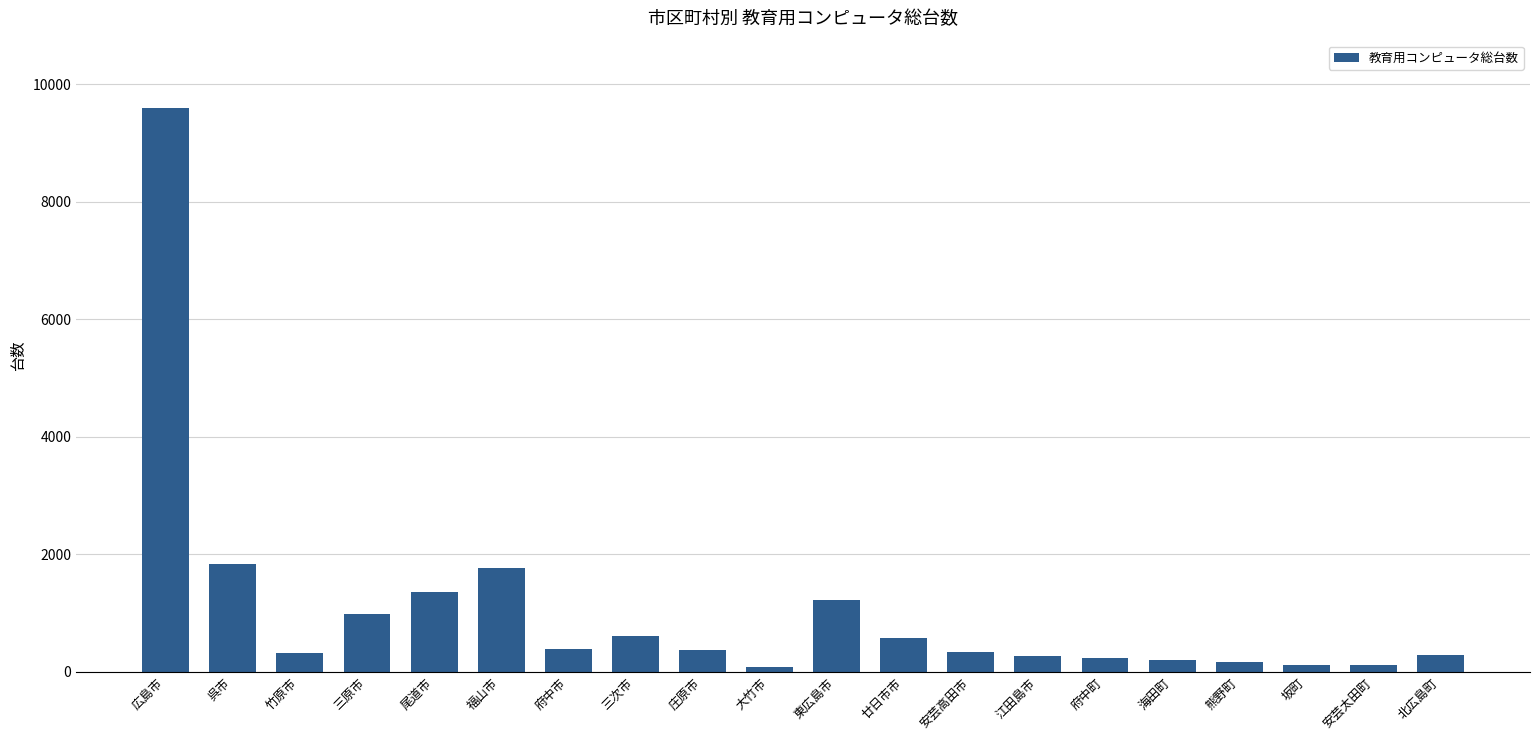

The value at 尾道市 is 746. True or false?

False